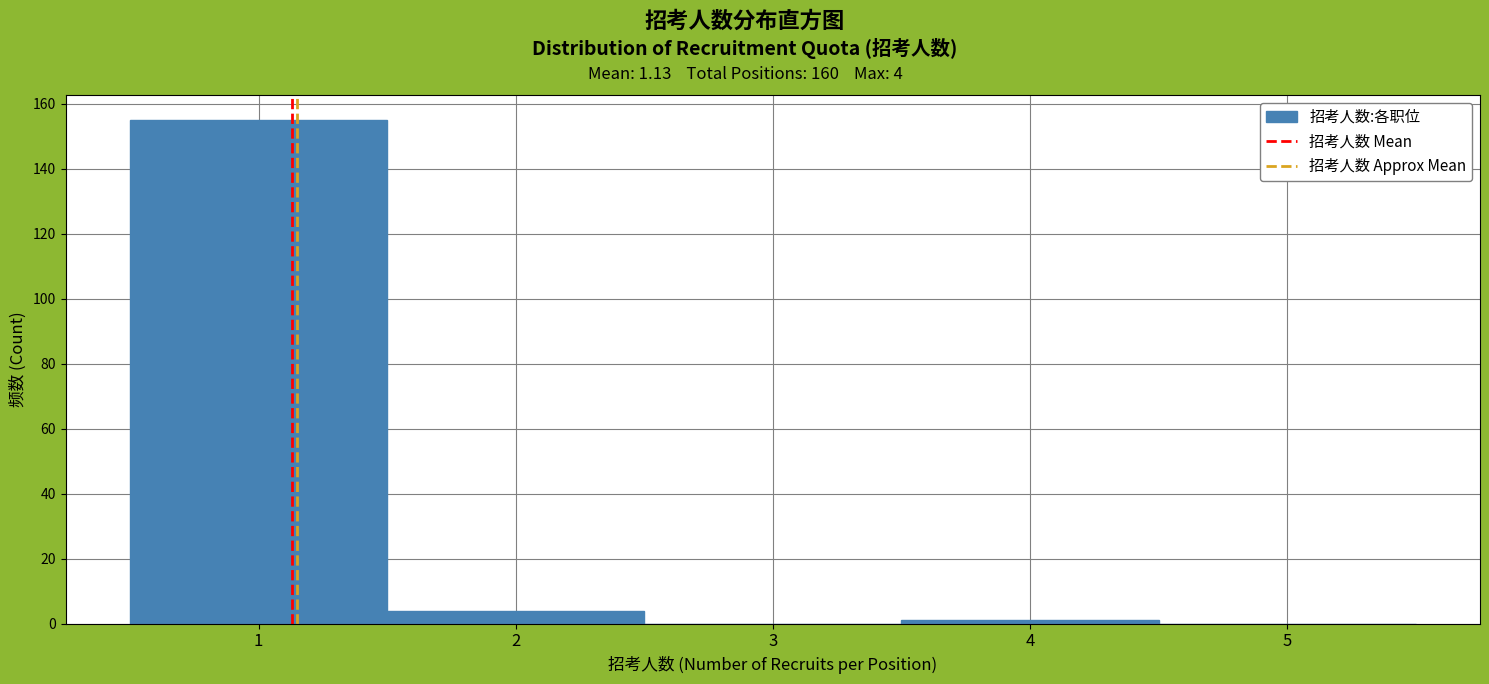

Over which range of the x-axis is the bar tallest?

0.5 to 1.5